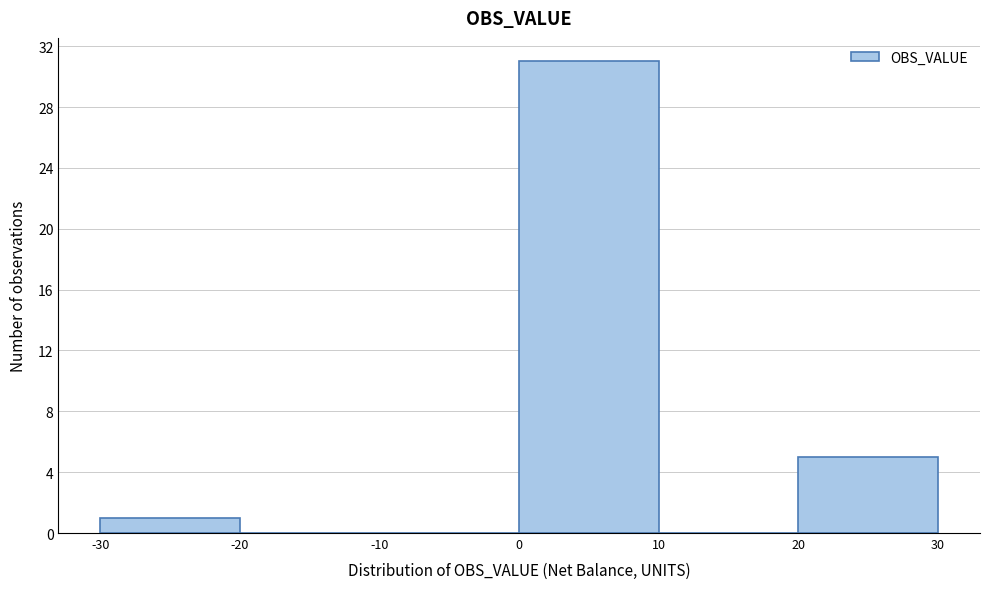

Reading left to right, list every bar in this chart as the range it spans on the x-axis followed by its height. The values are not printed on the chart, so give them approximately, as read against the axis.

-30 to -20: 1
-20 to -10: 0
-10 to 0: 0
0 to 10: 31
10 to 20: 0
20 to 30: 5